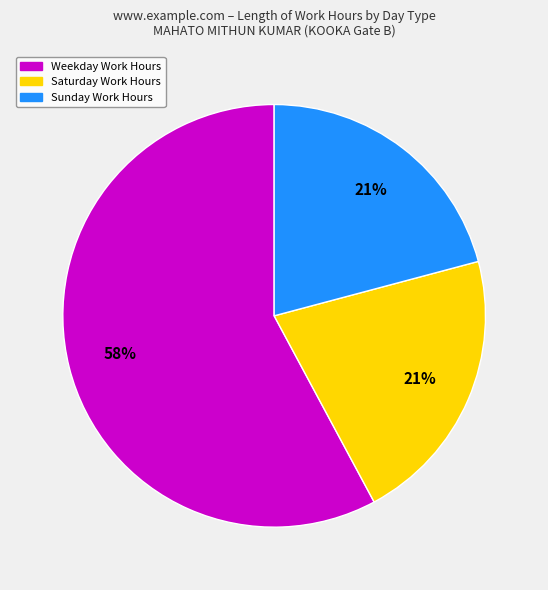

To the nearest percent, what is the average slice percentage?

33%